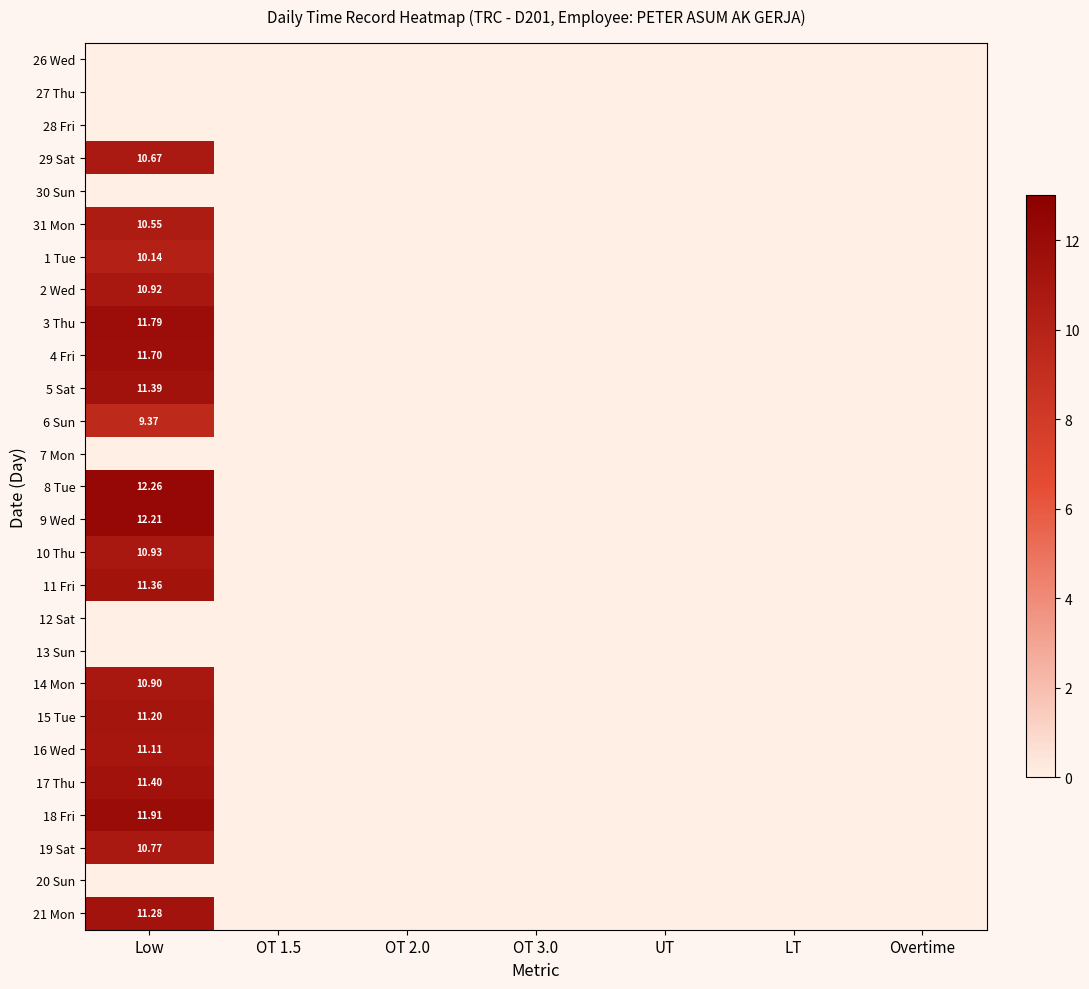

At how many categories does at least one series exceed 1?

1